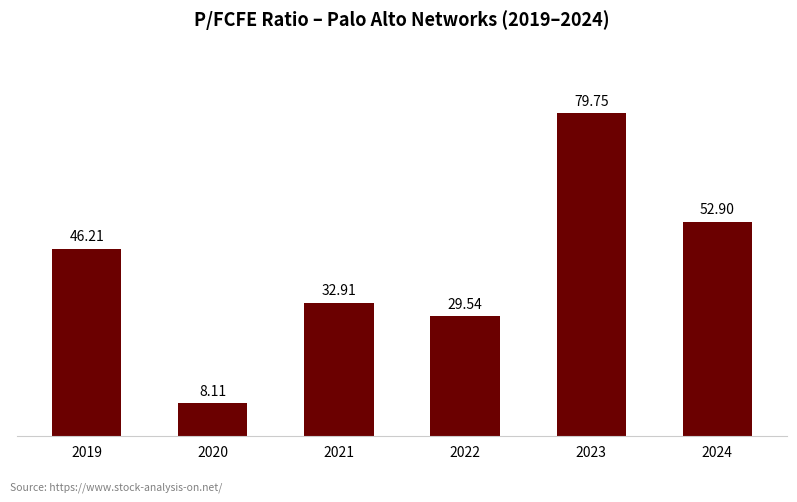

At which label is the value closest to 43?

2019